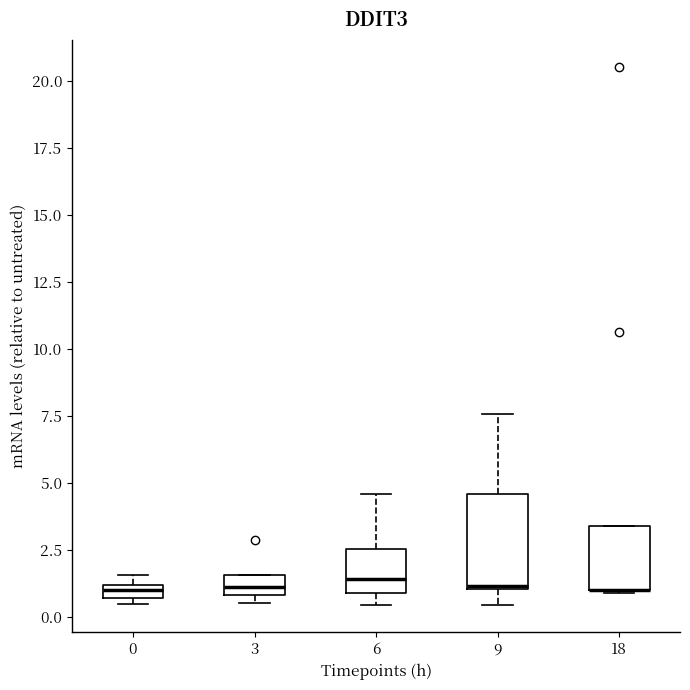

Where is the lower edge of the box at x = 6 on the y-axis? The values are not printed on the chart, so give them approximately, as read against the axis.

1.0